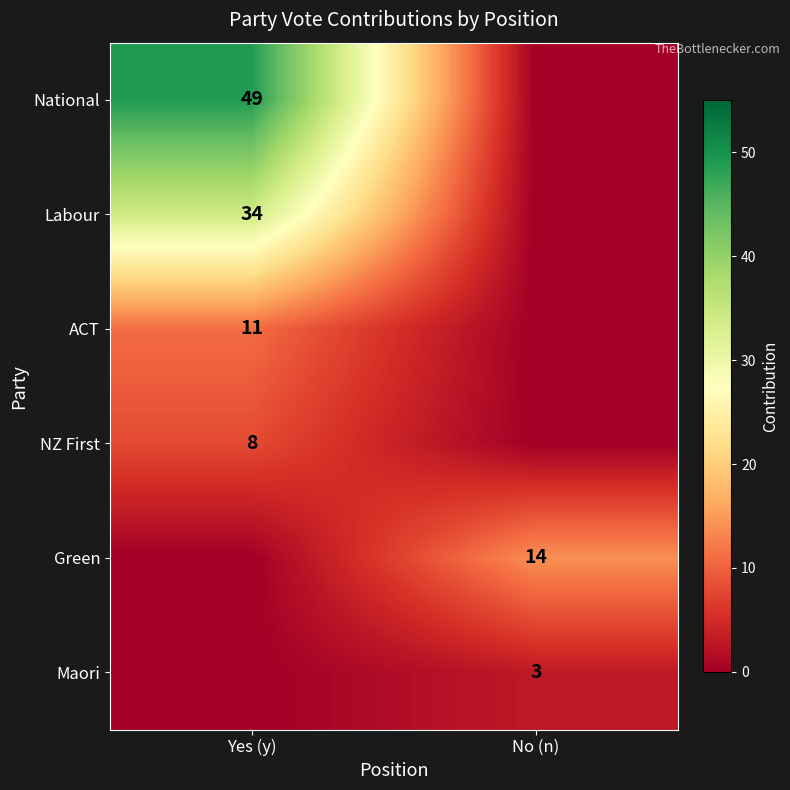

How many categories are shown in the chart?

2